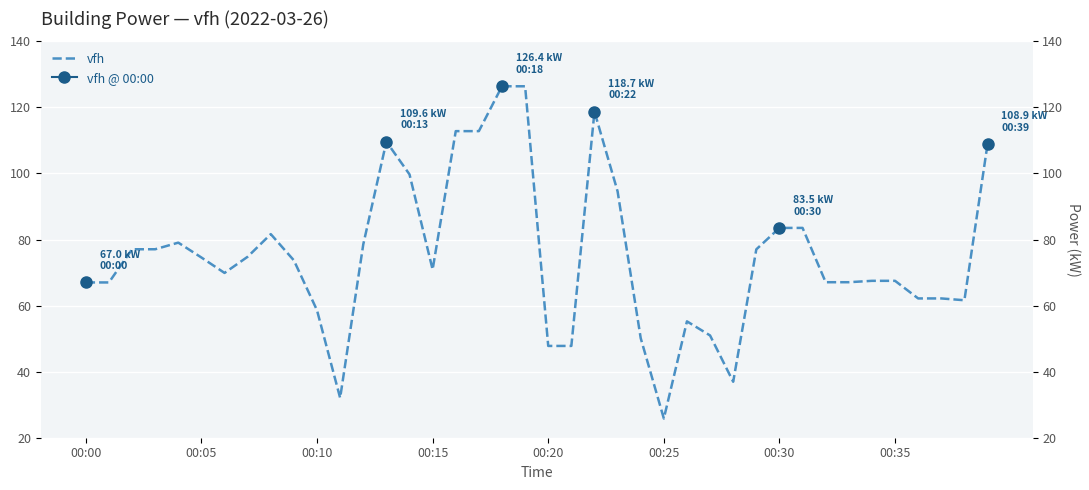

Reading left to right, transcribe all the data shown in this chart.

67.0	67.0	77.1	77.1	79.1	74.6	69.9	74.8	81.6	73.7	58.6	32.0	78.5	109.6	99.7	70.9	112.8	112.8	126.4	126.4	47.8	47.8	118.7	94.6	50.1	25.8	55.2	51.0	36.9	77.0	83.5	83.5	67.1	67.1	67.5	67.5	62.2	62.2	61.6	108.9